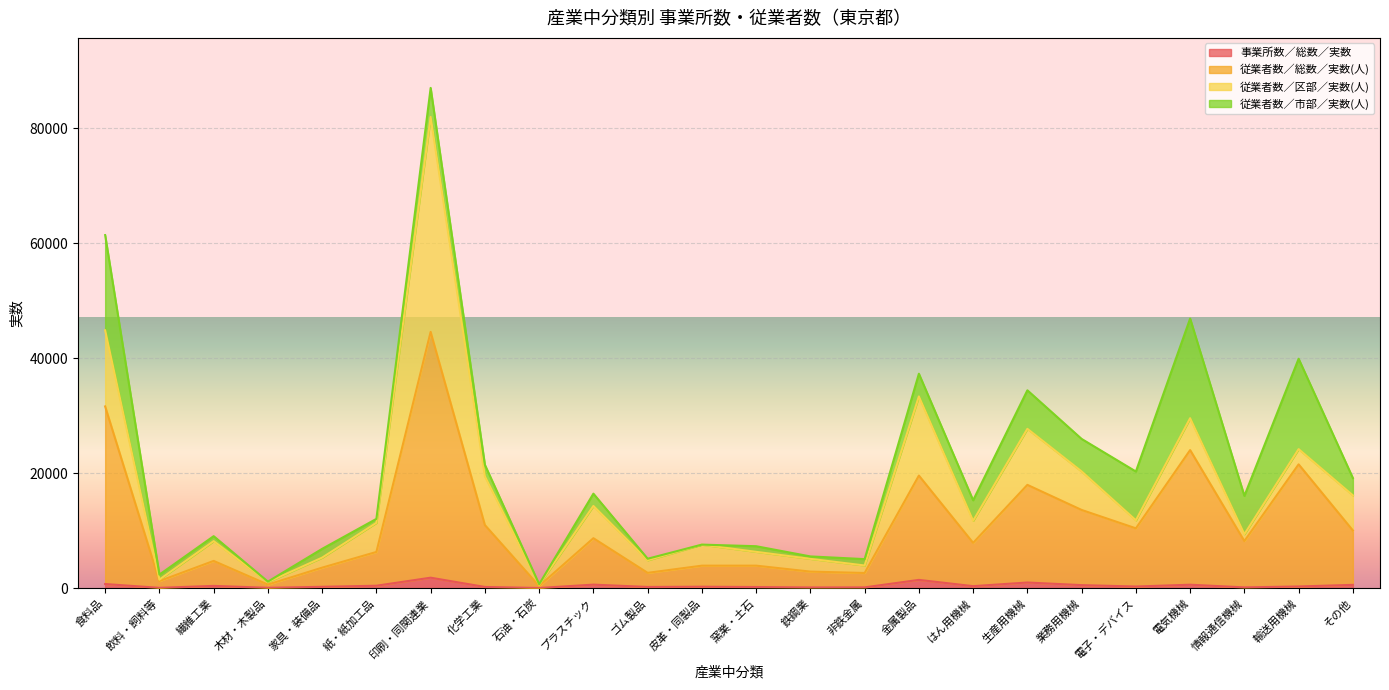

At which label does 従業者数／総数／実数(人) first exceed 8177?

食料品